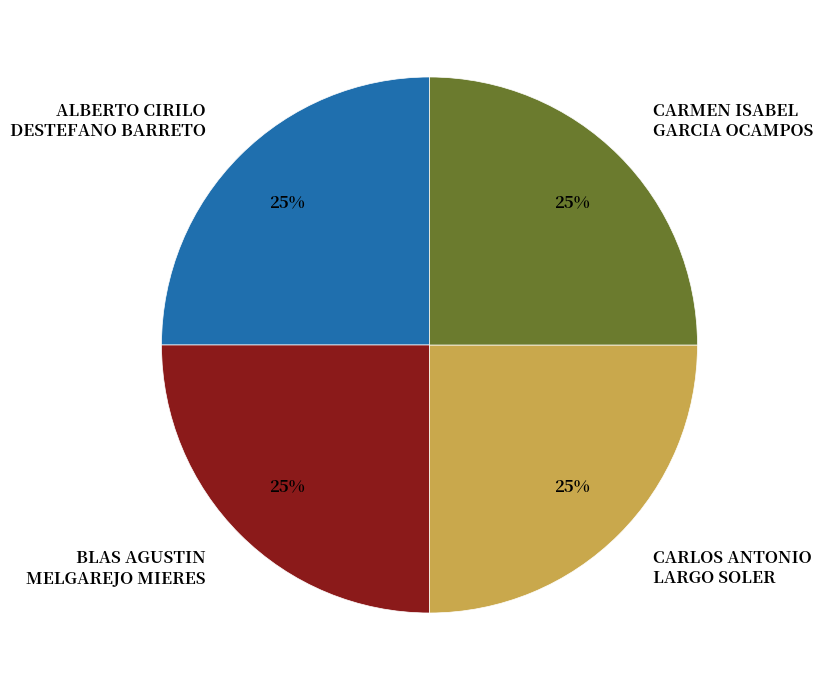

True or false: ALBERTO CIRILO DESTEFANO BARRETO accounts for 37% of the total.

False